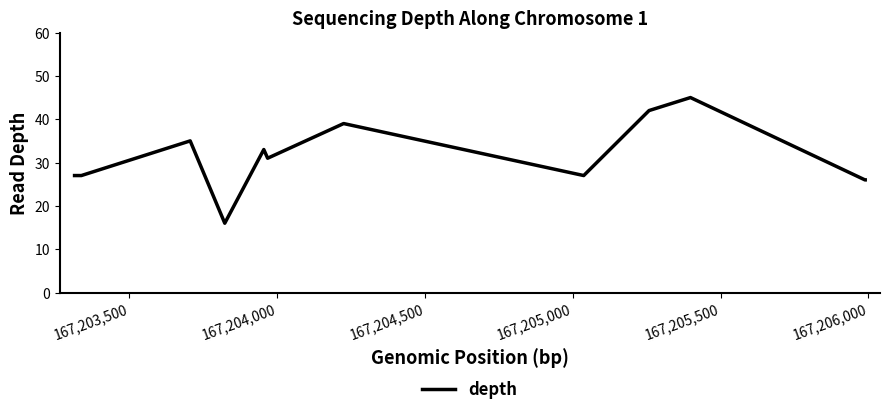

What is the greatest value displayed?

45